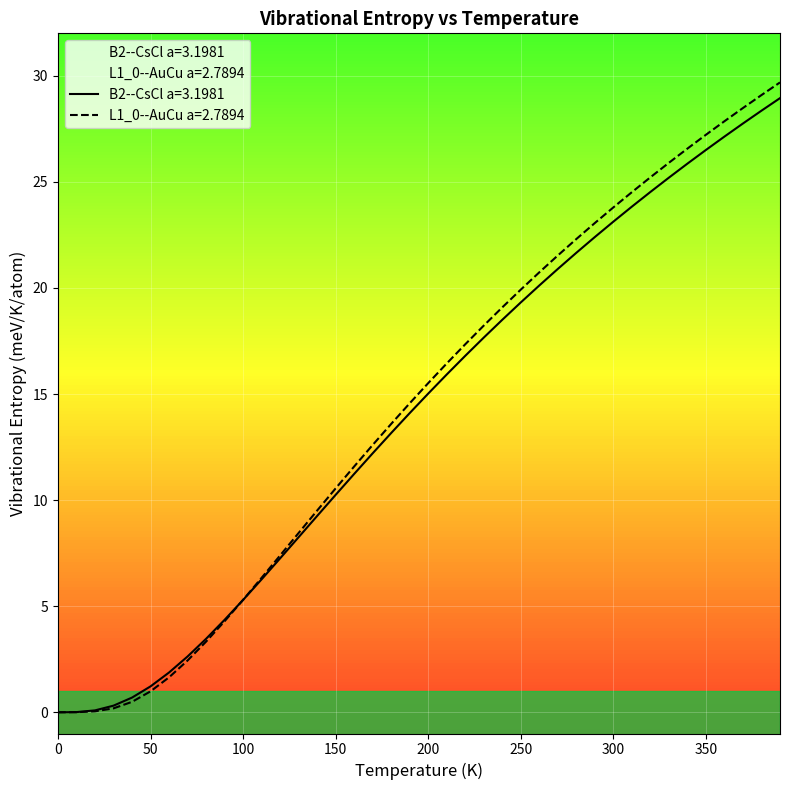

Reading left to right, extract all data points from this chart.

B2--CsCl a=3.1981: 0.0=0.0	10.0=0.0	20.0=0.1	30.0=0.3	40.0=0.7	50.0=1.2	60.0=1.9	70.0=2.6	80.0=3.5	90.0=4.4	100.0=5.3	110.0=6.3	120.0=7.3	130.0=8.3	140.0=9.3	150.0=10.3	160.0=11.2	170.0=12.2	180.0=13.2	190.0=14.1	200.0=15.0	210.0=15.9	220.0=16.8	230.0=17.7	240.0=18.5	250.0=19.3	260.0=20.1	270.0=20.9	280.0=21.7	290.0=22.4	300.0=23.1	310.0=23.8	320.0=24.5	330.0=25.2	340.0=25.9	350.0=26.5	360.0=27.1	370.0=27.8	380.0=28.4	390.0=28.9
L1_0--AuCu a=2.7894: 0.0=0.0	10.0=0.0	20.0=0.0	30.0=0.2	40.0=0.5	50.0=1.0	60.0=1.6	70.0=2.4	80.0=3.3	90.0=4.3	100.0=5.3	110.0=6.3	120.0=7.4	130.0=8.5	140.0=9.5	150.0=10.6	160.0=11.6	170.0=12.6	180.0=13.6	190.0=14.6	200.0=15.5	210.0=16.4	220.0=17.3	230.0=18.2	240.0=19.1	250.0=19.9	260.0=20.7	270.0=21.5	280.0=22.3	290.0=23.1	300.0=23.8	310.0=24.5	320.0=25.2	330.0=25.9	340.0=26.6	350.0=27.2	360.0=27.9	370.0=28.5	380.0=29.1	390.0=29.7